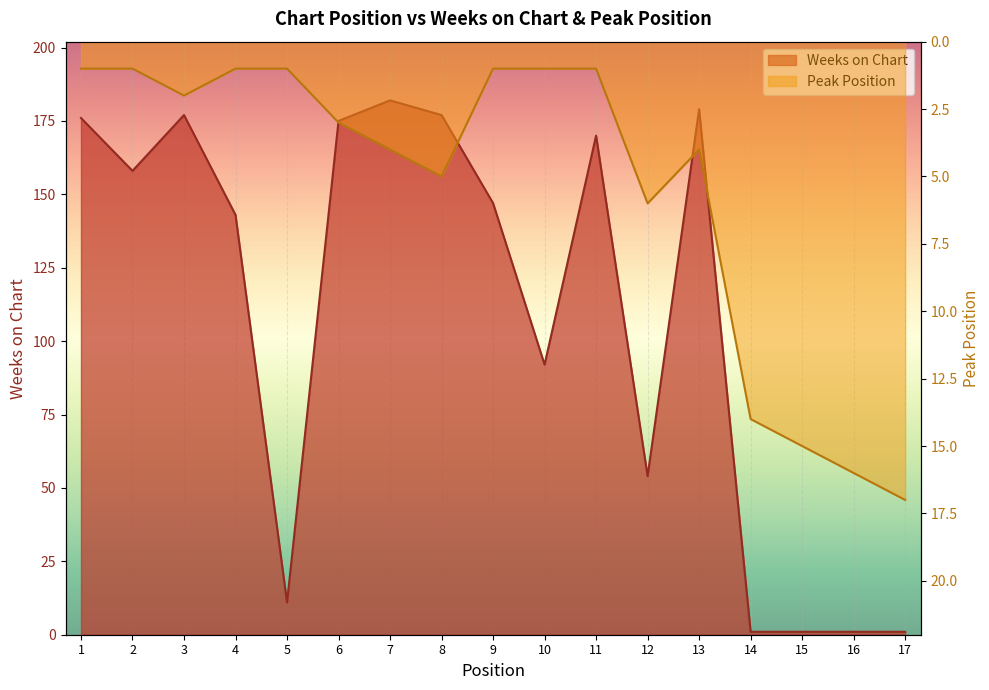

How many lines are shown in the chart?

2